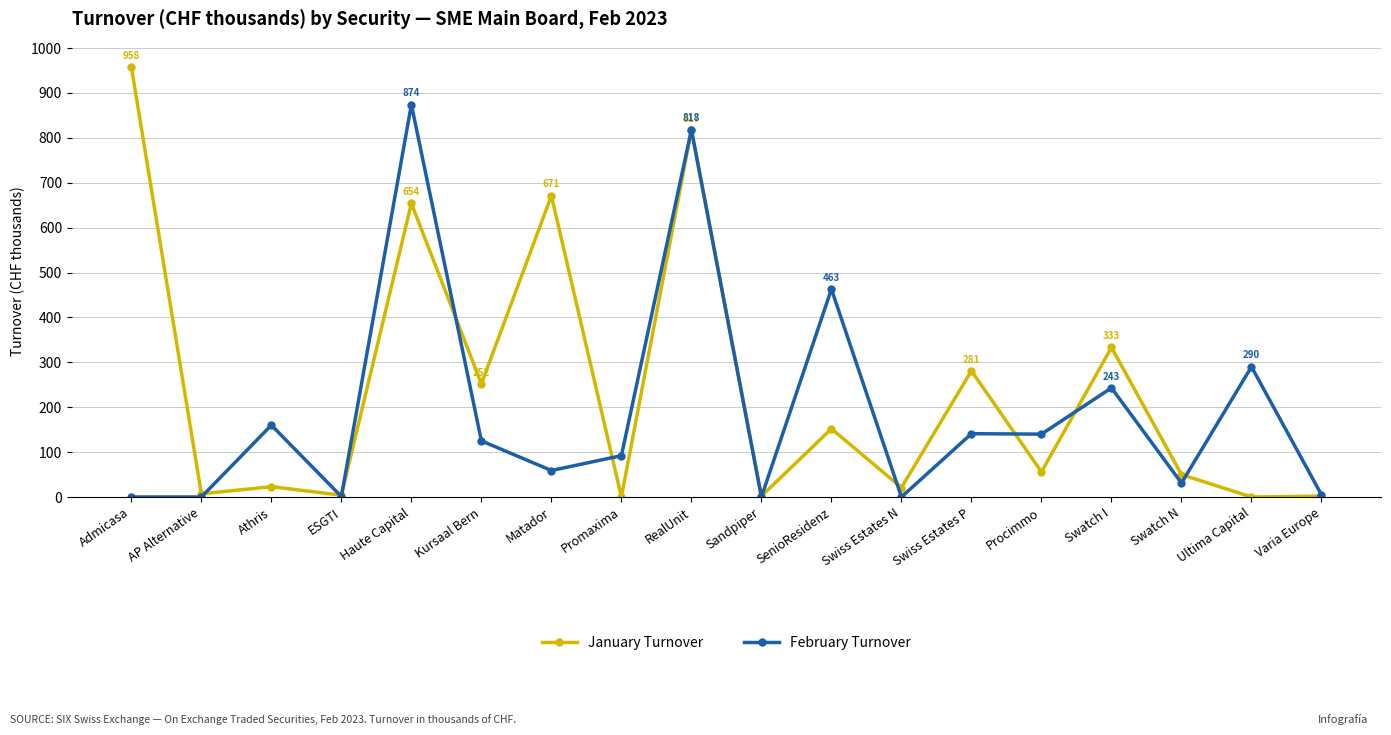

List the series in order of their overall mean, lowest first.

February Turnover, January Turnover